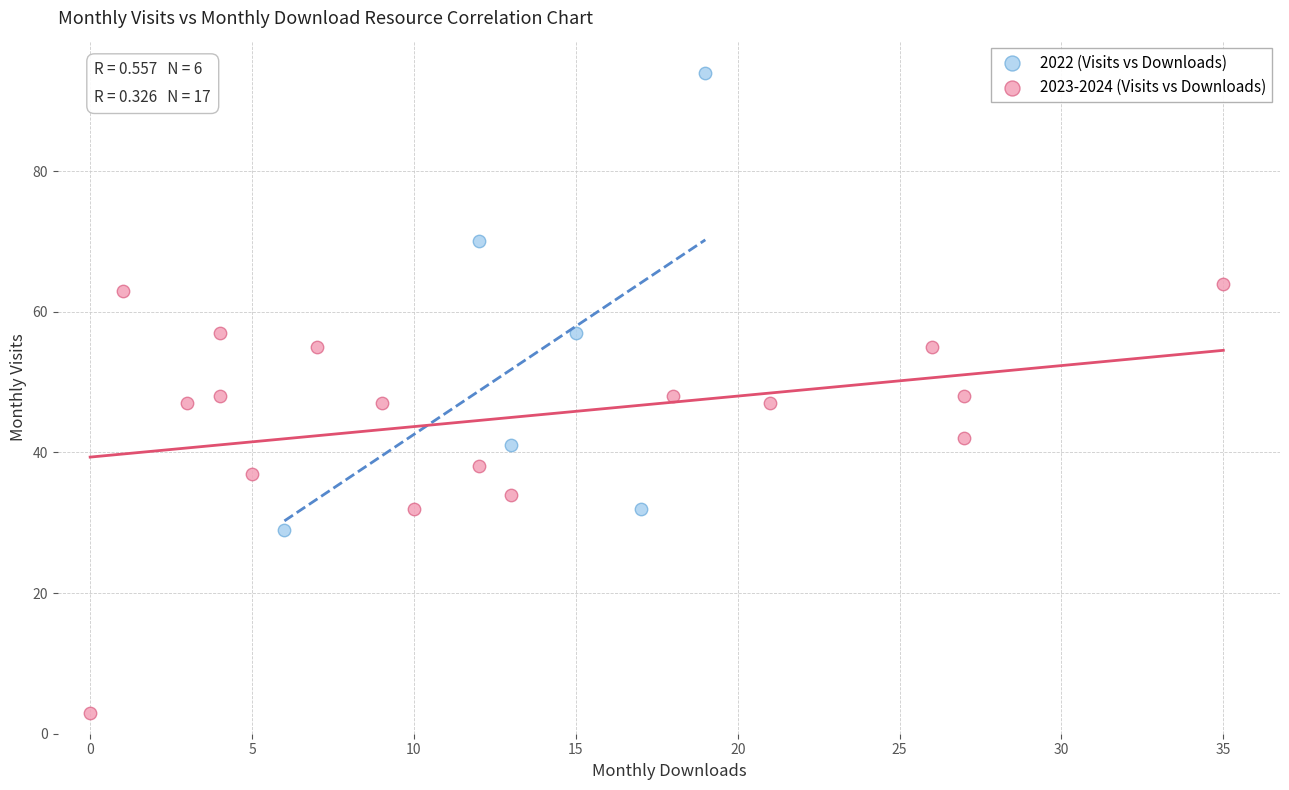

Which series has the widest spread of Y values?

2022 (Visits vs Downloads)